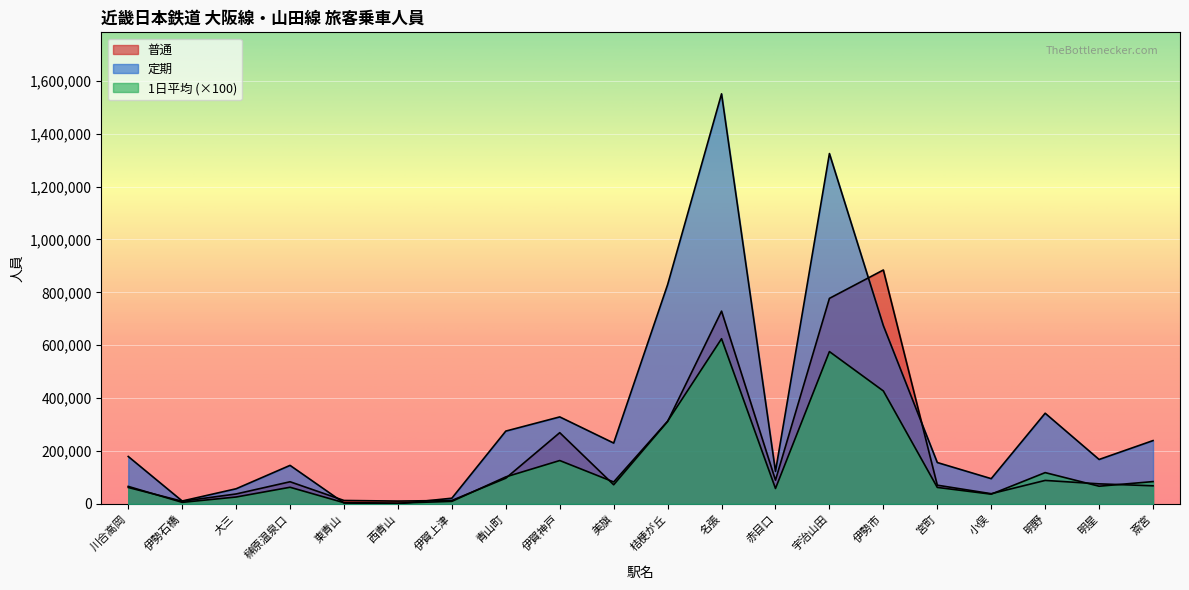

What is the total value across all series at 東青山?

20619.0